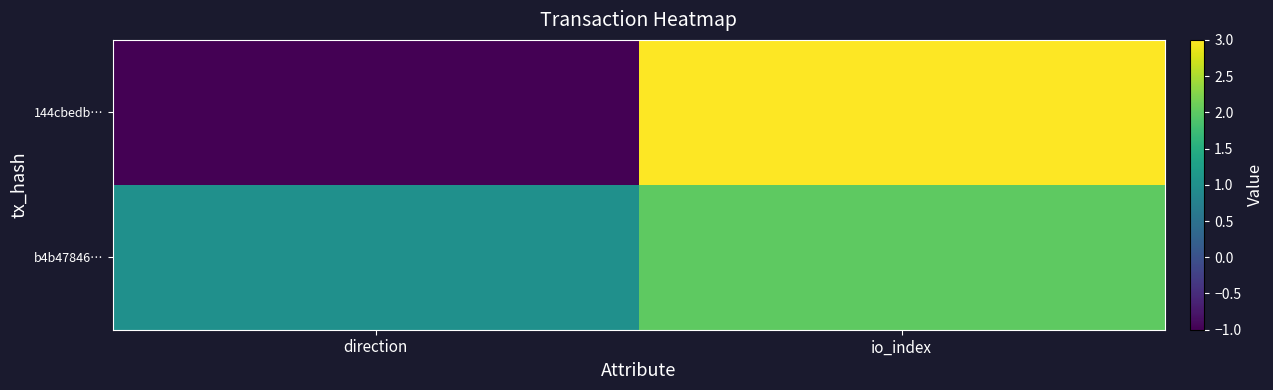

Reading right to left, extract all data points from this chart.

144cbedb…: io_index=3	direction=-1
b4b47846…: io_index=2	direction=1